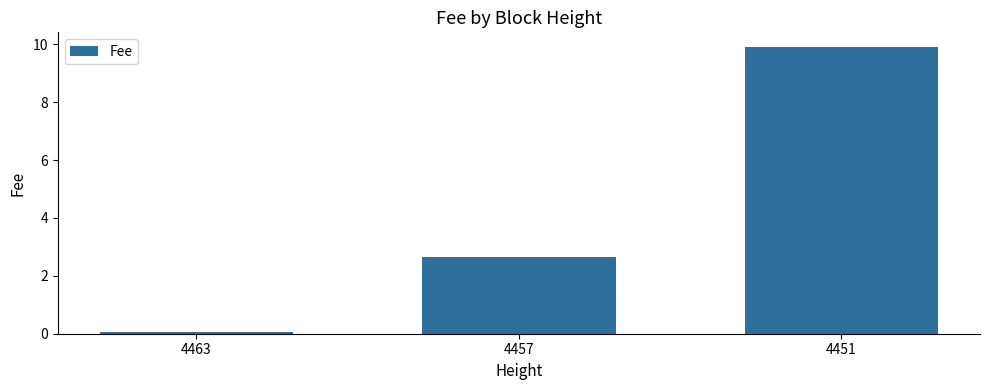

What is the sum of all values?

12.6